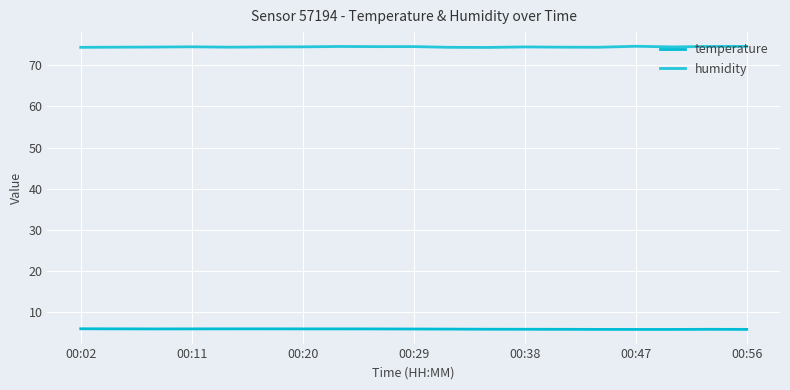

True or false: humidity and temperature cross at least once.

False